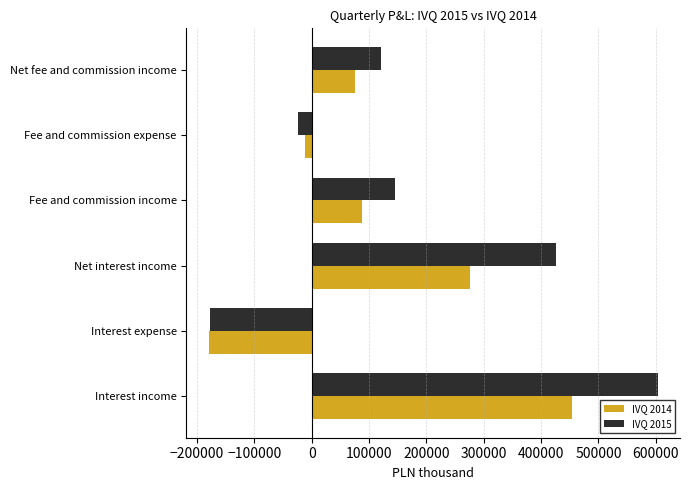

How many IVQ 2015 values are between -24540 and 426259?

4